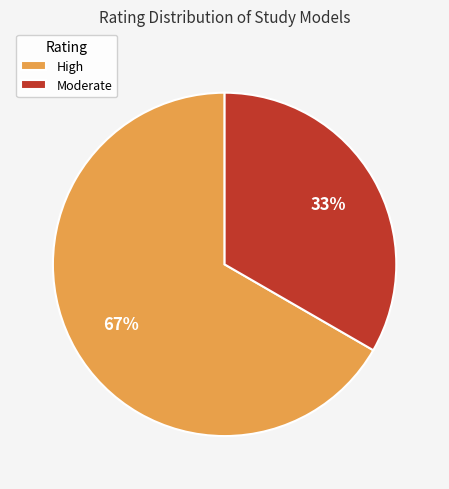

How many slices are in this pie chart?

2